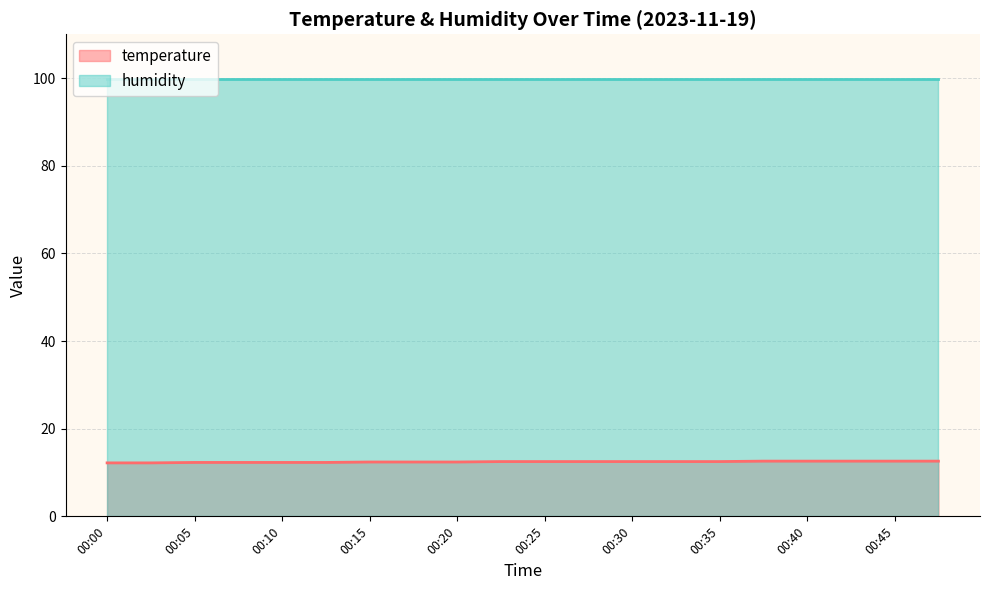

Rank the categories by value from lowest to highest.

00:00, 00:02, 00:05, 00:07, 00:10, 00:12, 00:15, 00:17, 00:20, 00:22, 00:25, 00:27, 00:30, 00:32, 00:35, 00:37, 00:40, 00:42, 00:45, 00:47